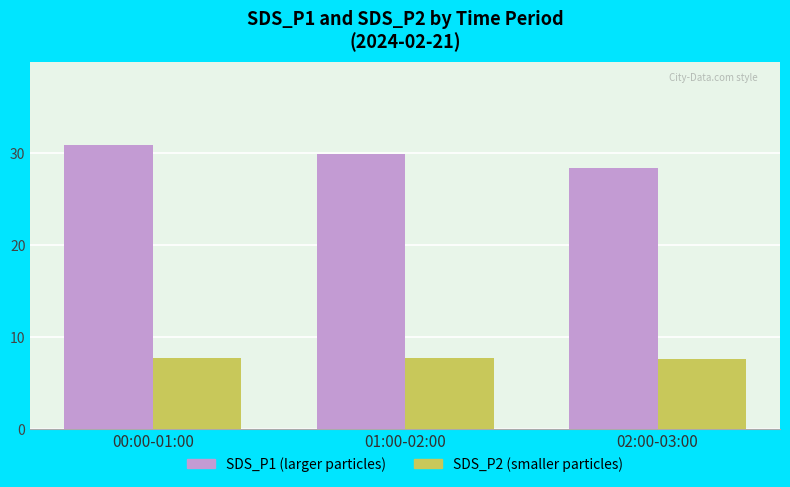

At which category is the sum across all series the highest?

00:00-01:00